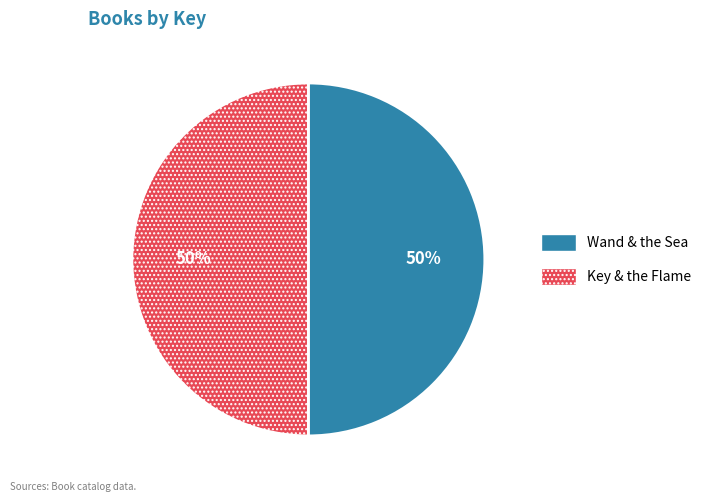

To the nearest percent, what percentage of the pie is Wand & the Sea?

50%